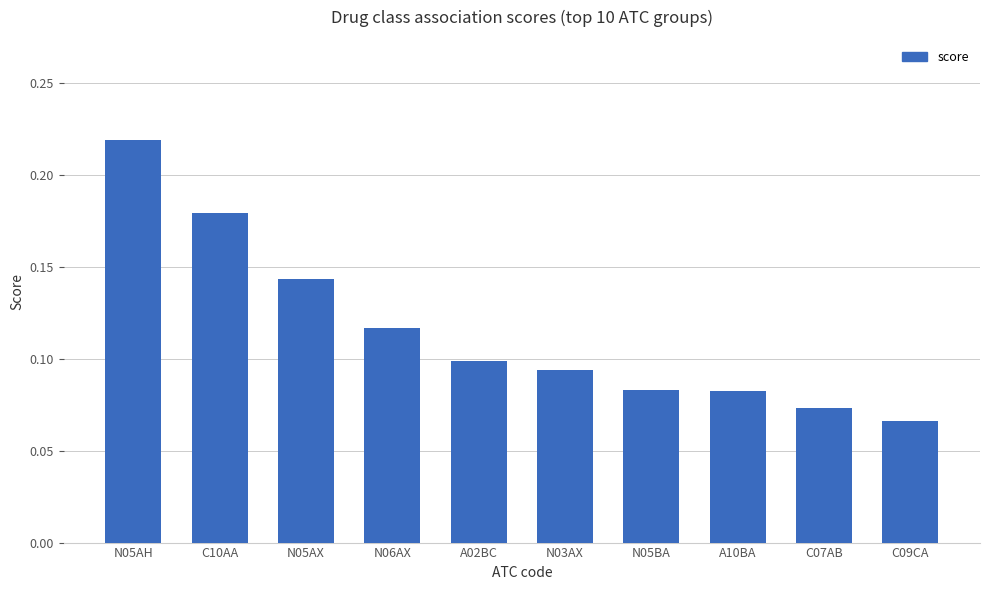

Does the chart contain stacked bars?

No